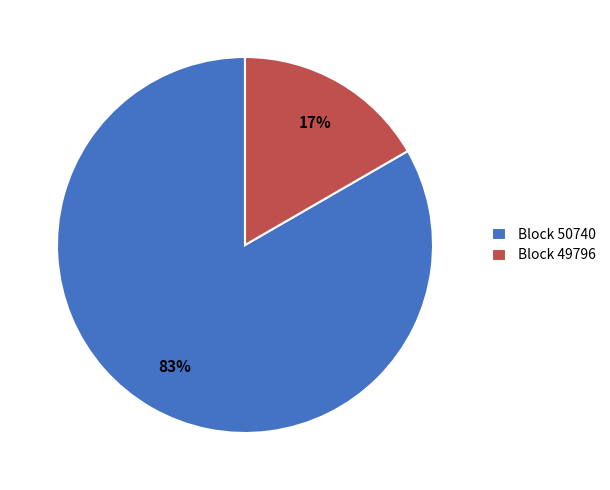

Do Block 49796 and Block 50740 together represent more than half of the pie?

Yes